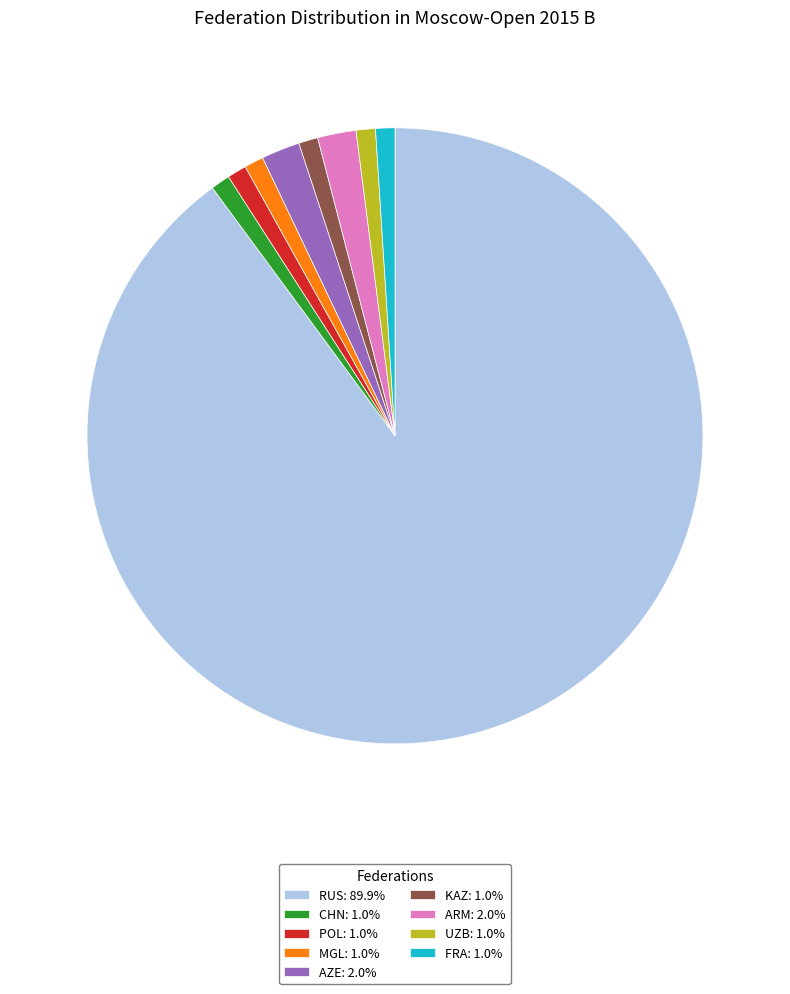

How many slices are in this pie chart?

9